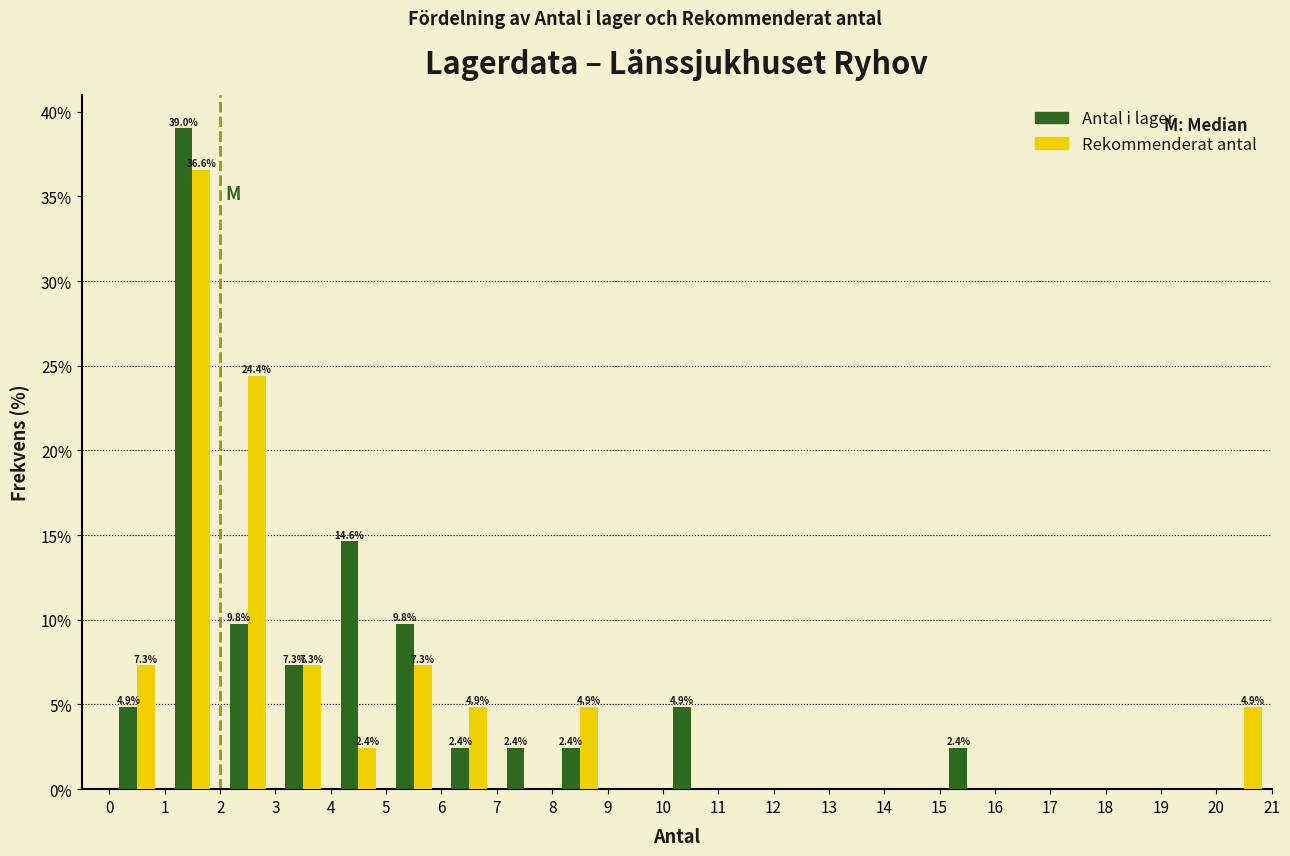

In the Rekommenderat antal series, which range on the x-axis has the tallest bar?

1 to 2